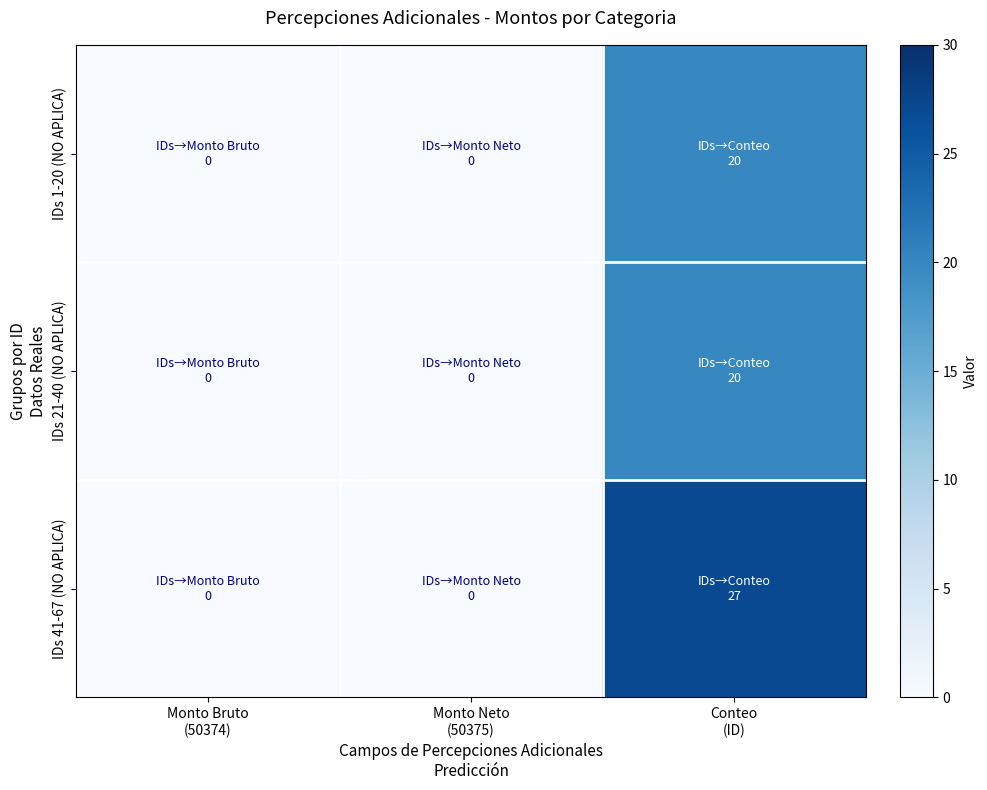

At Monto Bruto (50374), list the series in order from largest to smallest.

IDs 1-20 (NO APLICA), IDs 21-40 (NO APLICA), IDs 41-67 (NO APLICA)